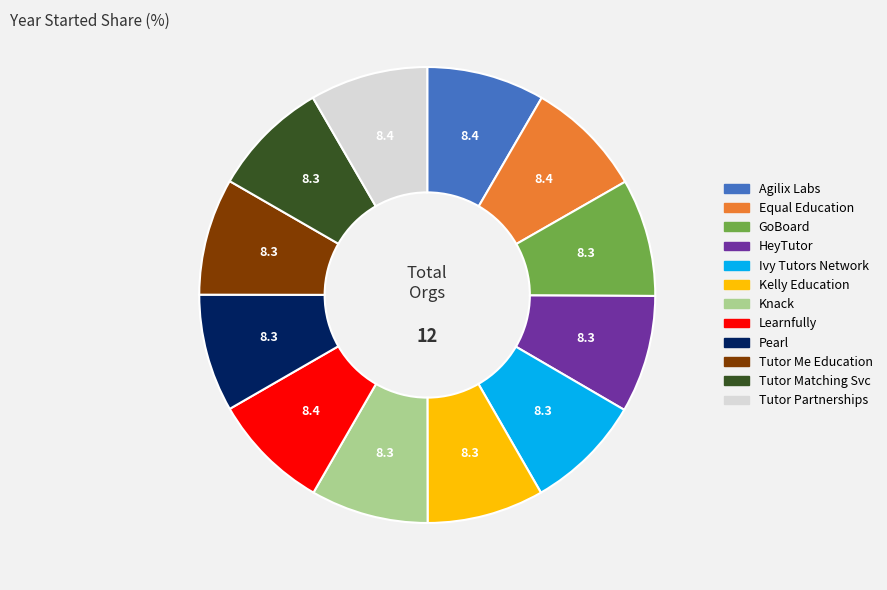

How many slices are in this pie chart?

12